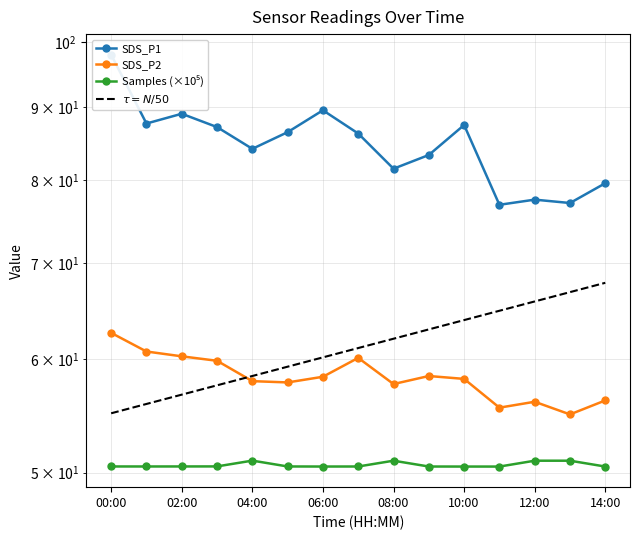

True or false: Samples and SDS_P1 intersect in this chart.

False